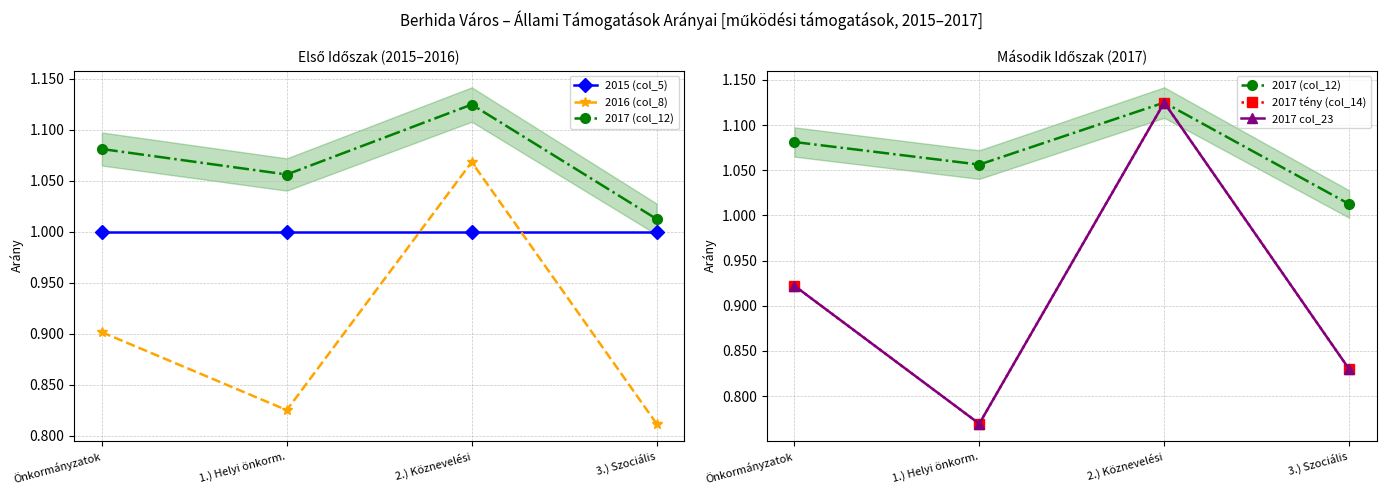

What is the approximate value of 2016 (col_8) at 3.) Szociális?

0.8